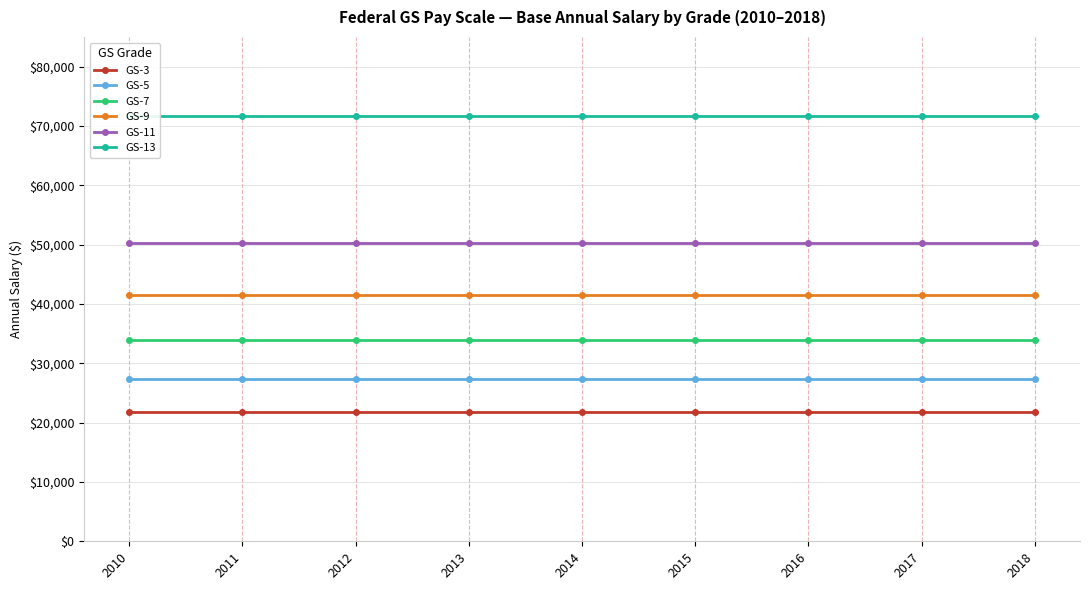

What are all the series names shown in the legend?

GS-3, GS-5, GS-7, GS-9, GS-11, GS-13